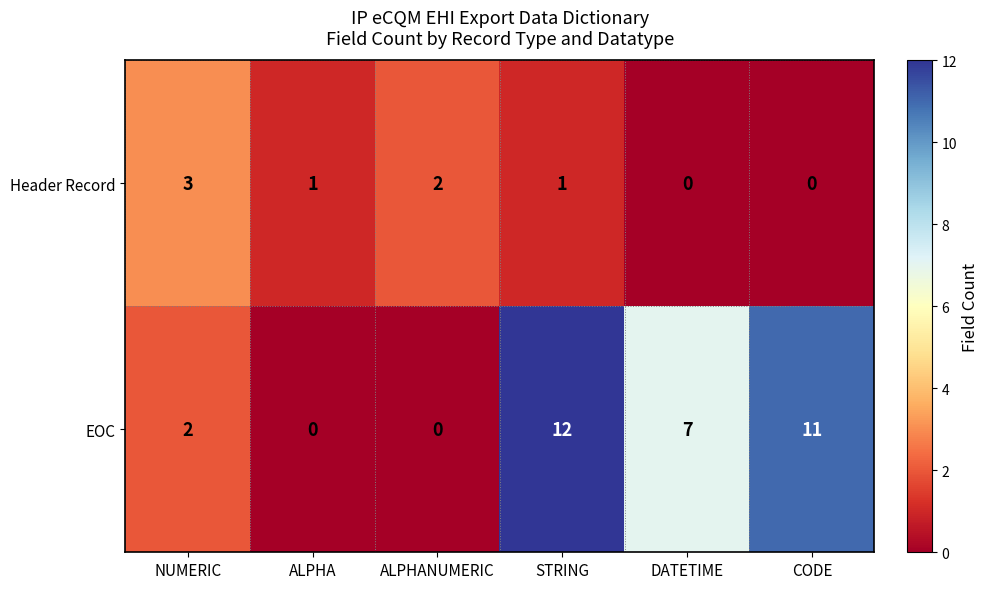

What is the spread (max minus min) of values at ALPHANUMERIC?

2